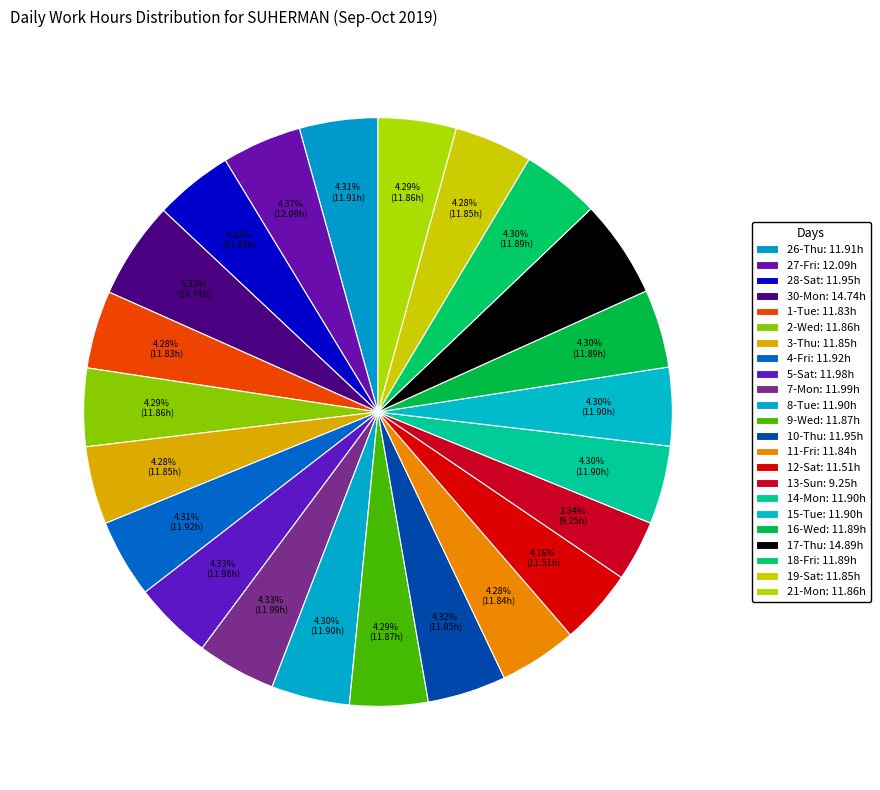

Count the number of slices in the pie.

23